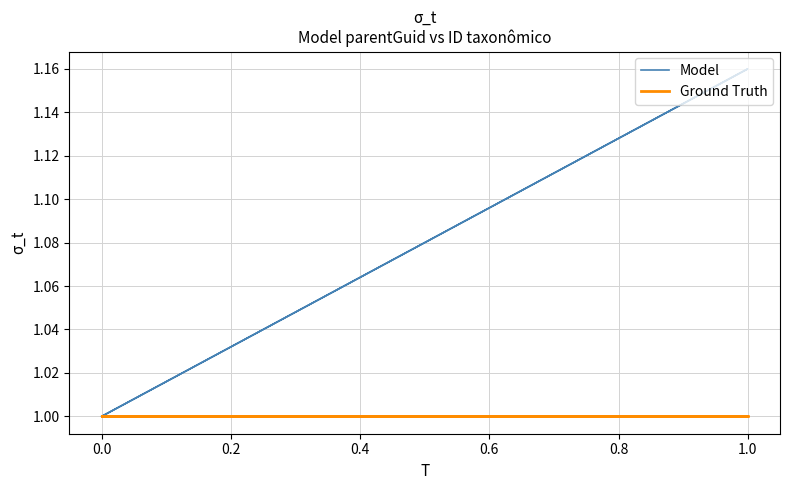

True or false: Model and Ground Truth cross at least once.

False